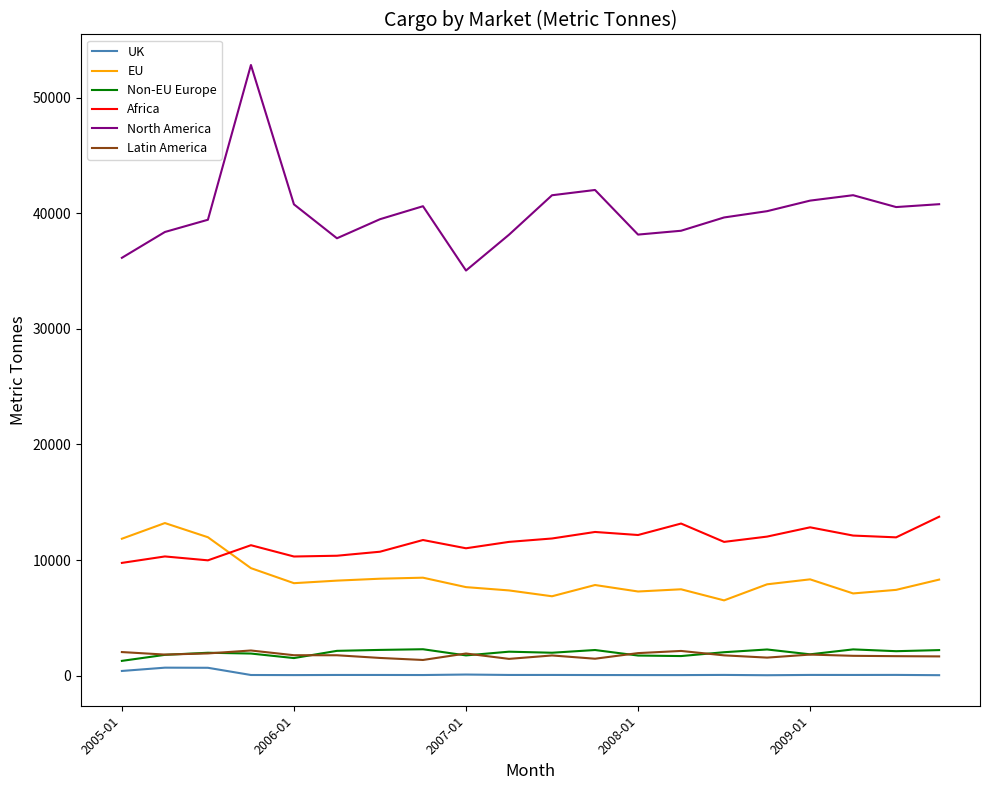

Which series has the largest total across all categories?

North America